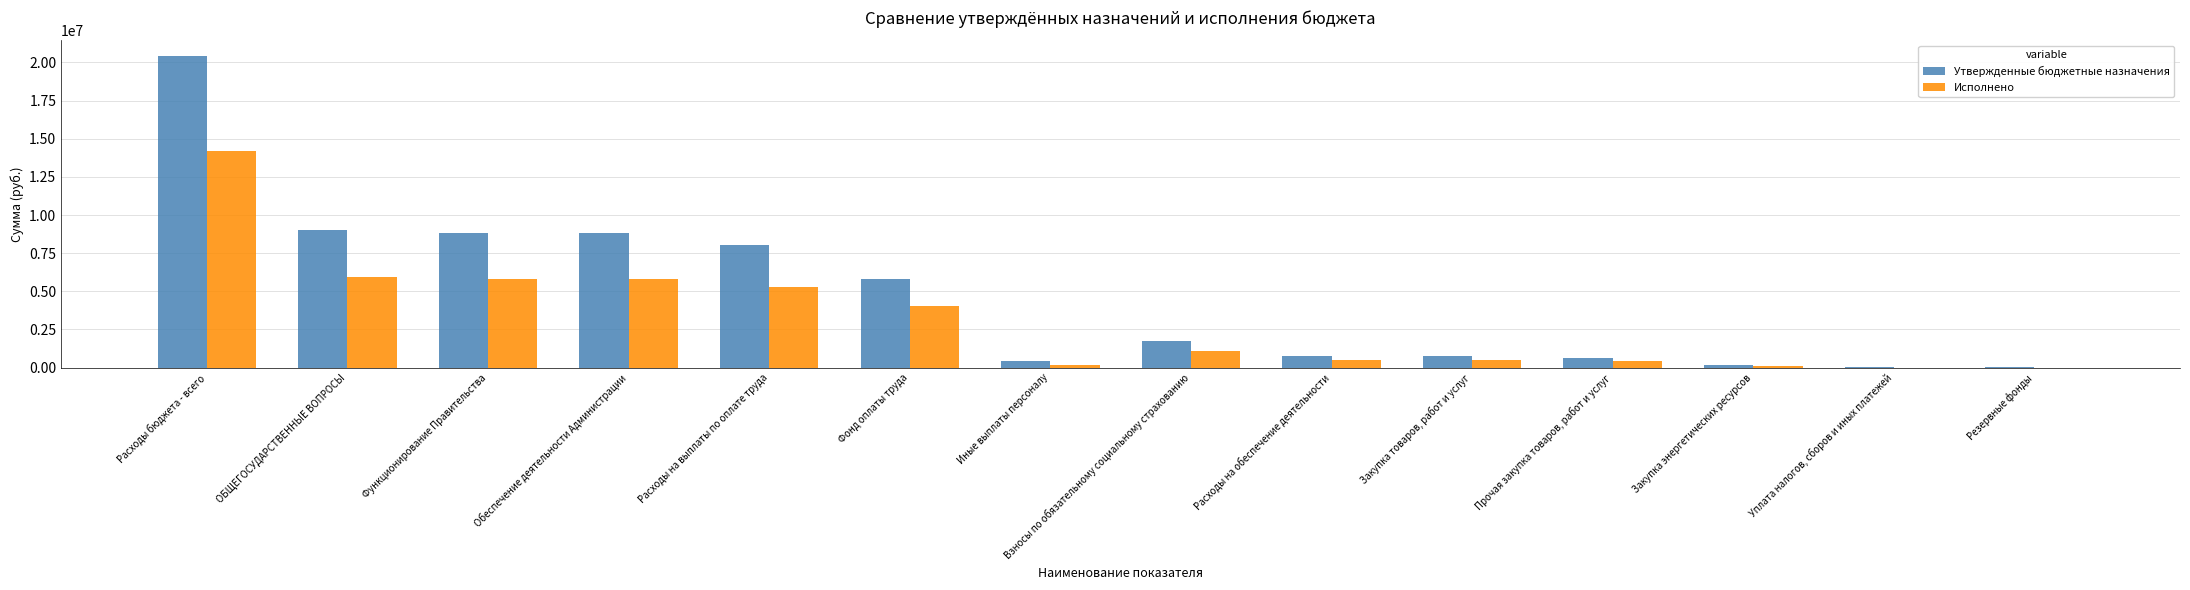

Are the bars grouped side by side (vs. stacked)?

Yes